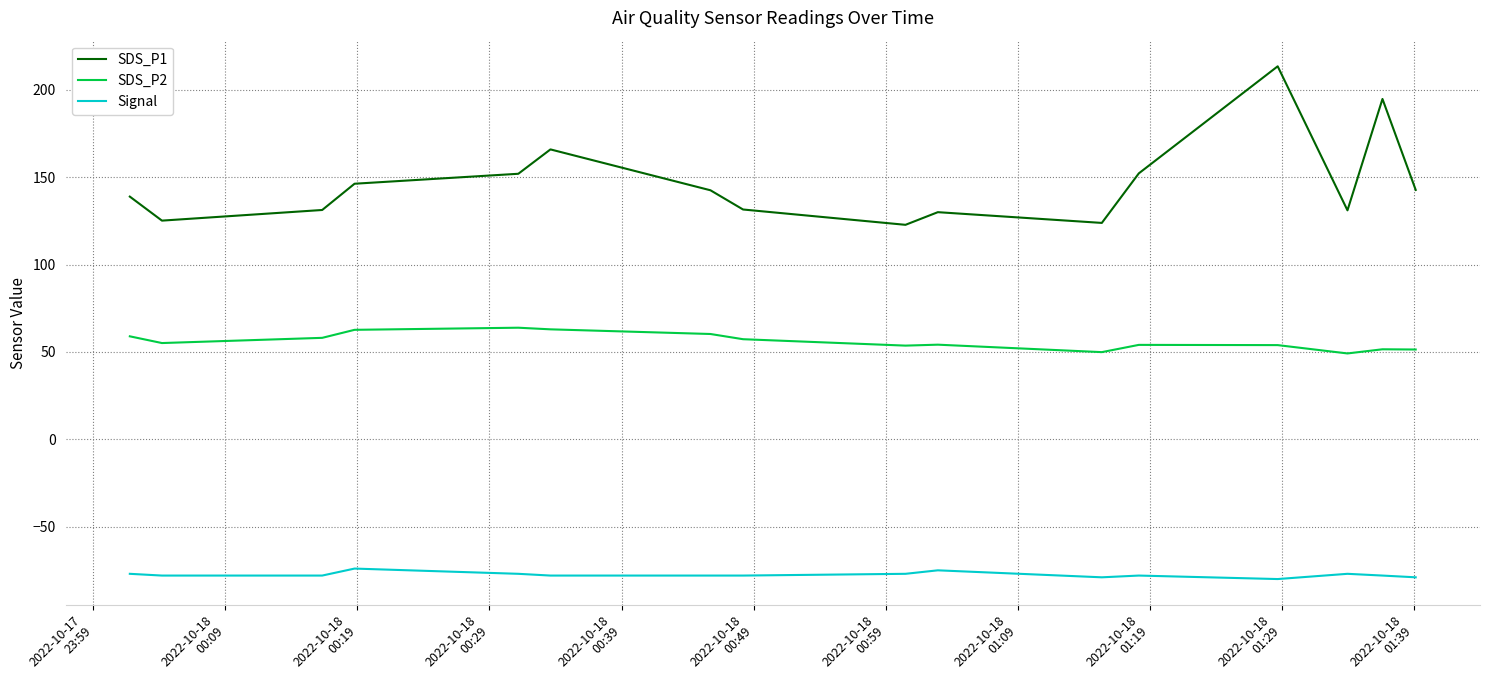

True or false: SDS_P2 and Signal cross at least once.

False